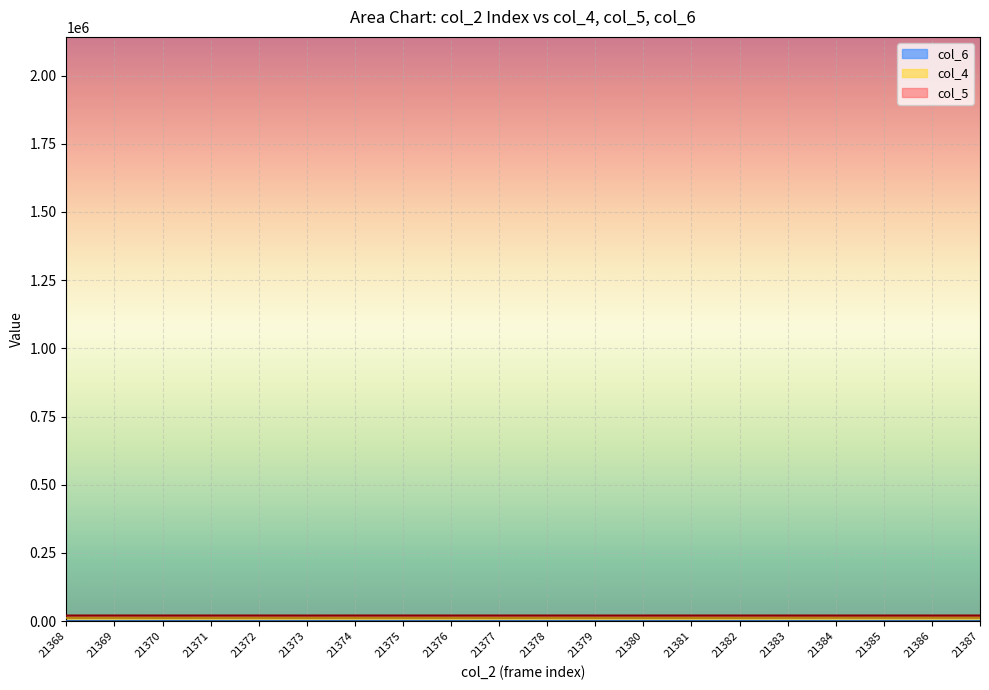

What is the maximum value shown in the chart?

12539